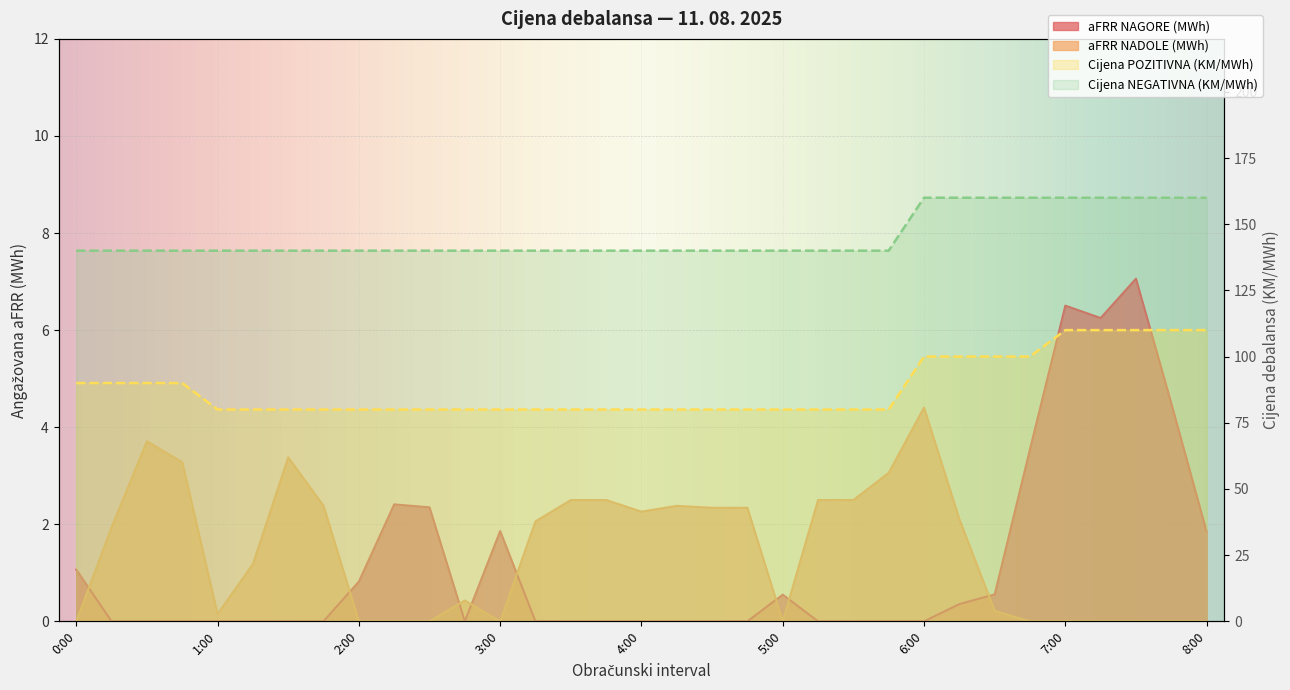

List the labels in order of Cijena POZITIVNA (KM/MWh) value, smallest first.

1:00, 1:15, 1:30, 1:45, 2:00, 2:15, 2:30, 2:45, 3:00, 3:15, 3:30, 3:45, 4:00, 4:15, 4:30, 4:45, 5:00, 5:15, 5:30, 5:45, 0:00, 0:15, 0:30, 0:45, 6:00, 6:15, 6:30, 6:45, 7:00, 7:15, 7:30, 7:45, 8:00